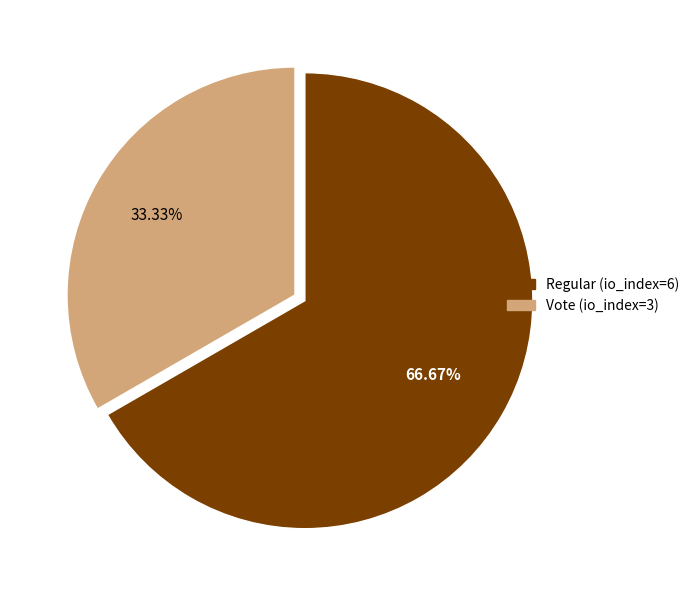

How many slices are in this pie chart?

2